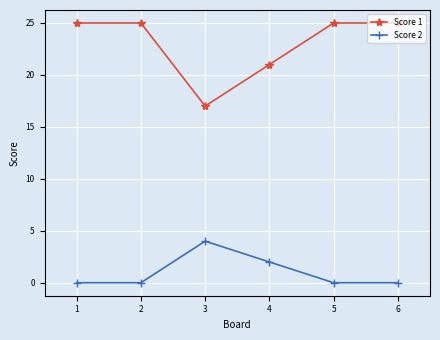

Is it true that Score 2 equals 0 at 6?

True